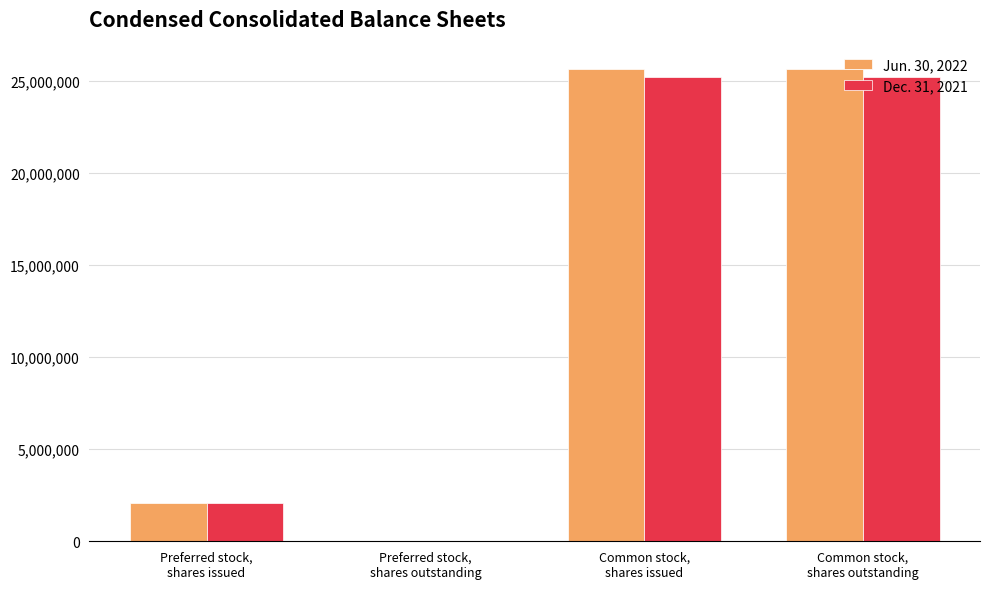

What is the maximum value shown in the chart?

25664287